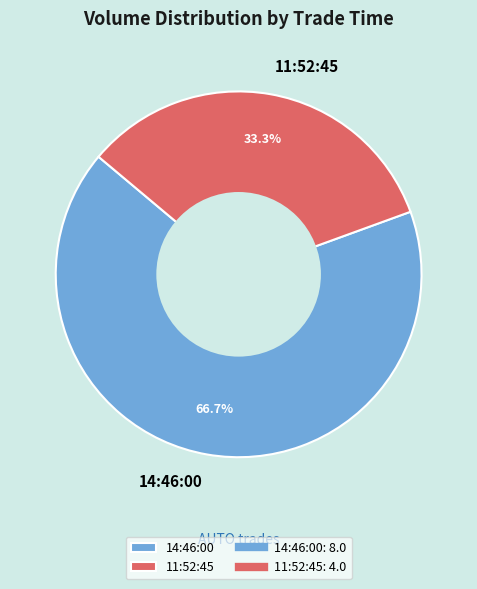

What portion of the pie excludes 14:46:00?

33.3%